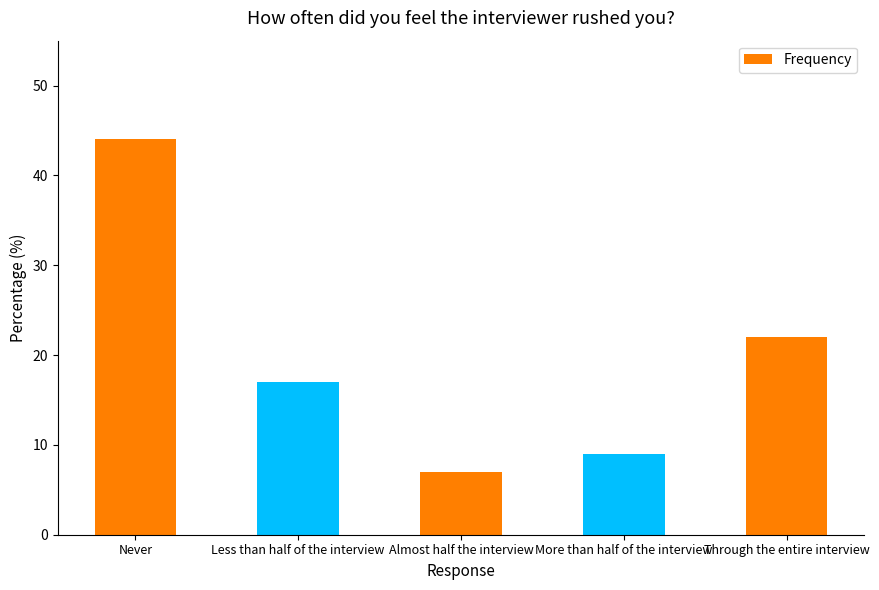

The value at Almost half the interview is 4. True or false?

False